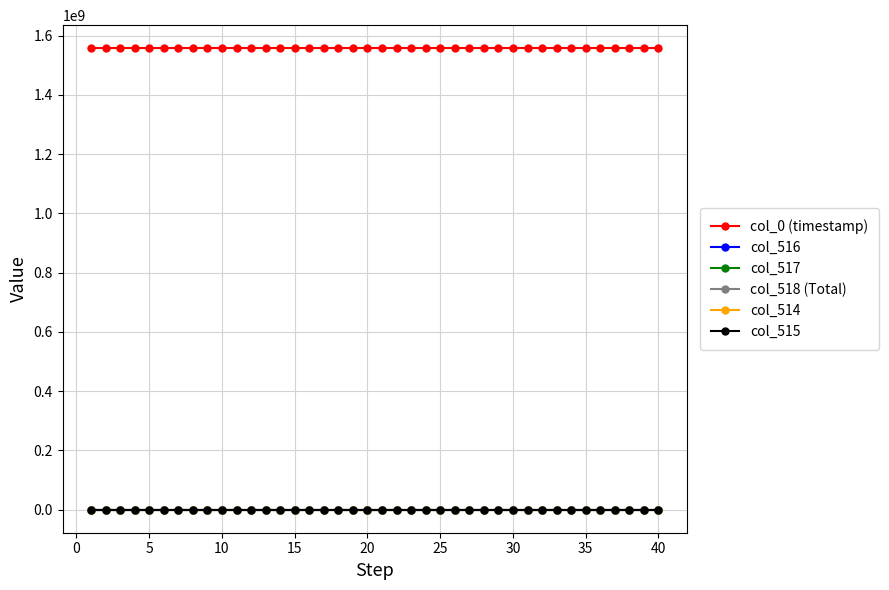

True or false: col_517 and col_0 (timestamp) cross at least once.

False